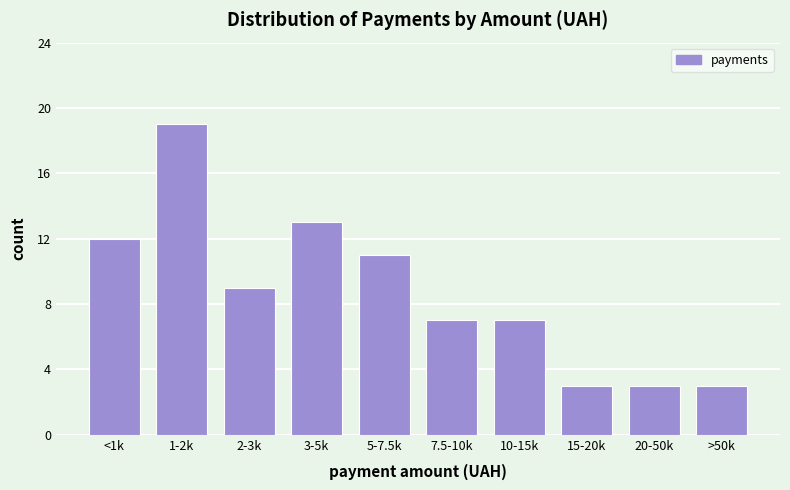

Reading left to right, what are all the values shown in this chart?

12	19	9	13	11	7	7	3	3	3